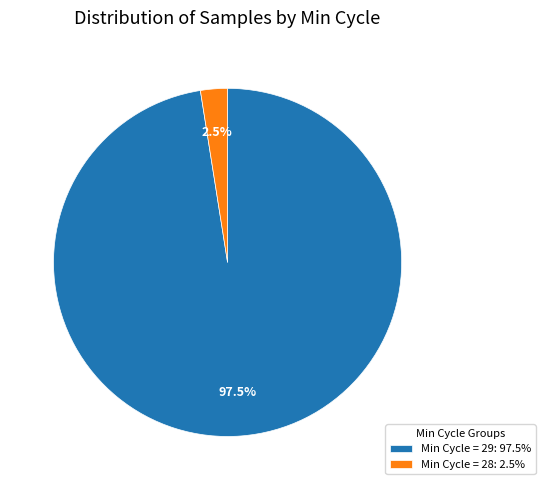

Which slice is the smallest?

Min Cycle = 28: 2.5%